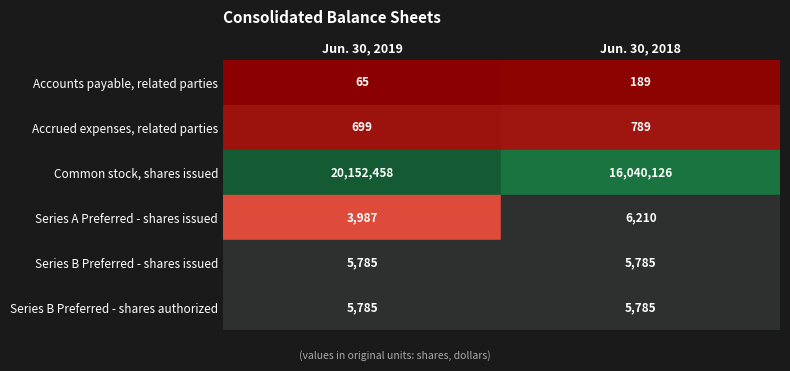

Which category has the highest value across all series?

Jun. 30, 2019